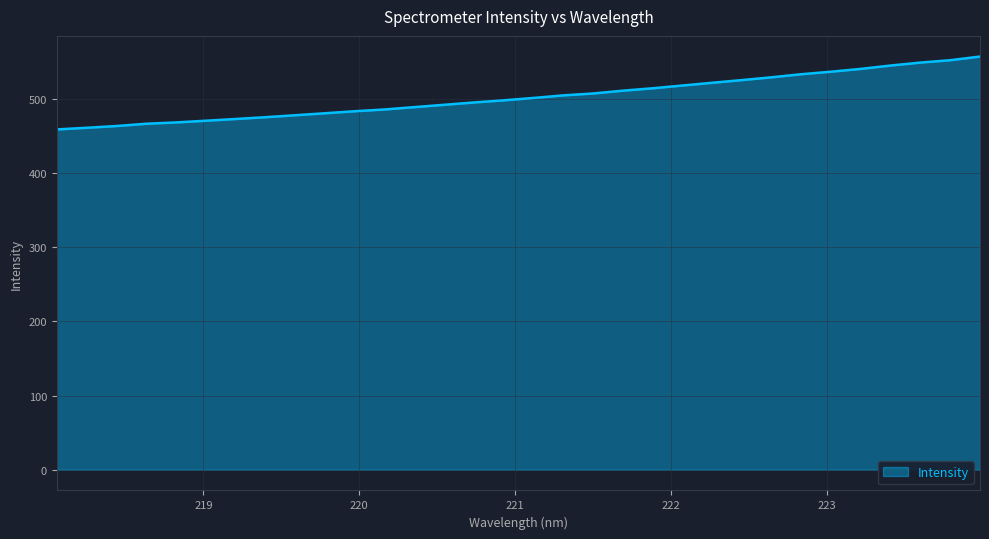

What is the difference between the maximum and minimum values?

98.2